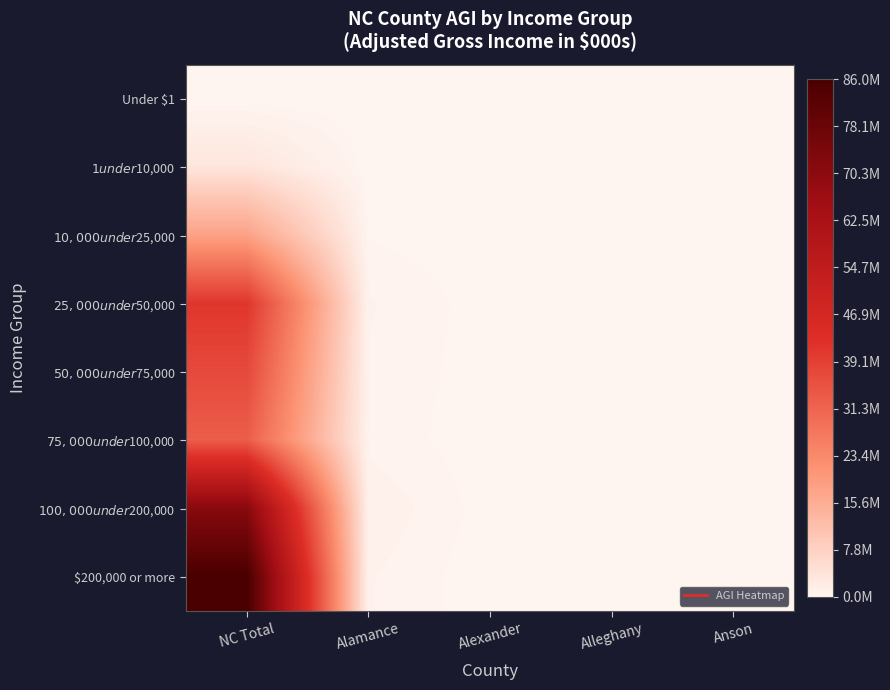

Reading right to left, list all the values displayed in this chart.

Under $1: Anson=0	Alleghany=0	Alexander=0	Alamance=0	NC Total=0
$1 under $10,000: Anson=4013	Alleghany=12320	Alexander=12010	Alamance=54756	NC Total=3394882
$10,000 under $25,000: Anson=20923	Alleghany=64493	Alexander=63711	Alamance=302514	NC Total=17910317
$25,000 under $50,000: Anson=43314	Alleghany=154358	Alexander=152731	Alamance=715100	NC Total=41124950
$50,000 under $75,000: Anson=0	Alleghany=143164	Alexander=141623	Alamance=621661	NC Total=37003439
$75,000 under $100,000: Anson=0	Alleghany=117789	Alexander=116689	Alamance=539587	NC Total=32801526
$100,000 under $200,000: Anson=0	Alleghany=155659	Alexander=153945	Alamance=992253	NC Total=71475390
$200,000 or more: Anson=0	Alleghany=106434	Alexander=103924	Alamance=706755	NC Total=85963801